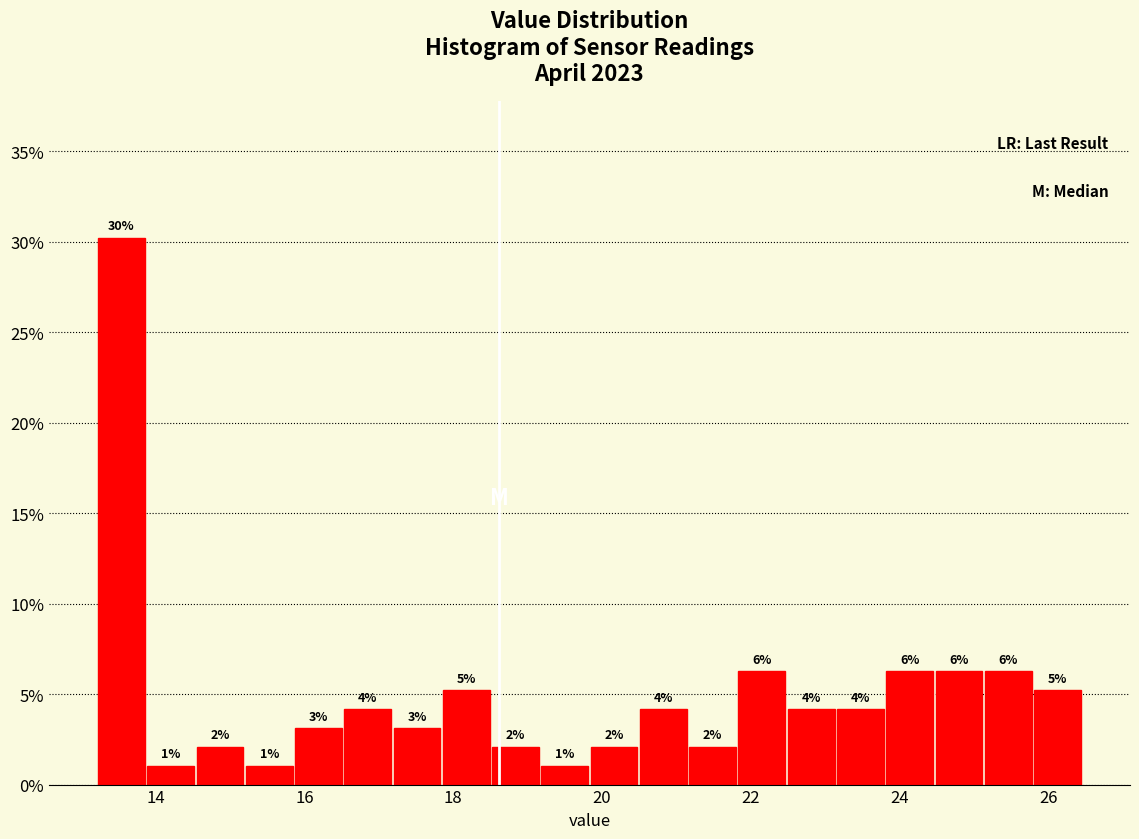

Read against the x-axis, roughly where is the centre of the tallest bar?

13.6